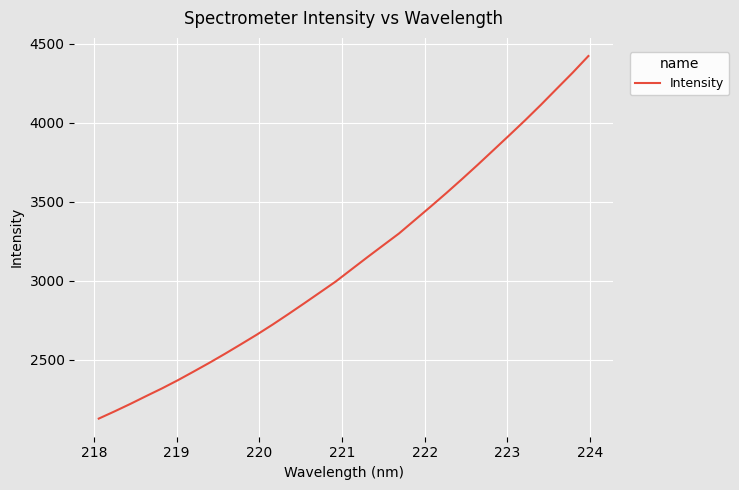

What is the maximum value shown in the chart?

4422.2